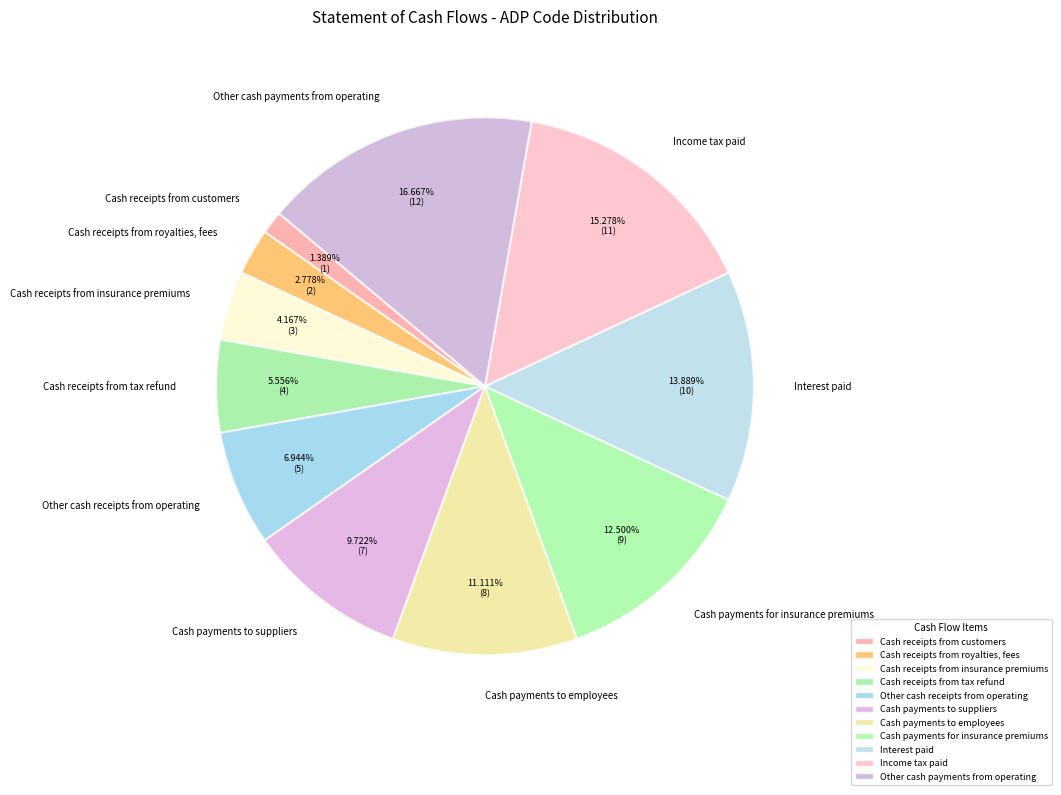

Do Cash payments to employees and Other cash receipts from operating together represent more than half of the pie?

No